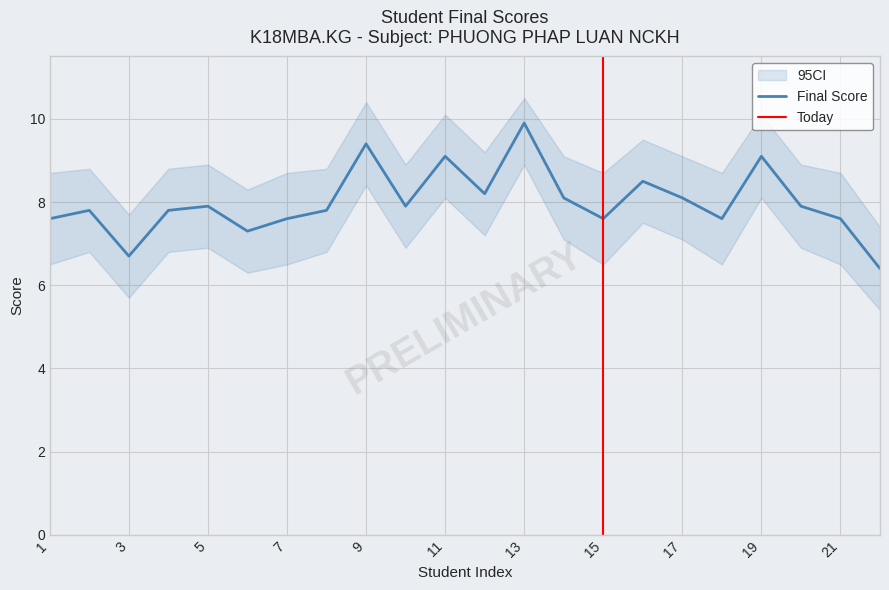

What is the minimum value for Final Score?

6.4